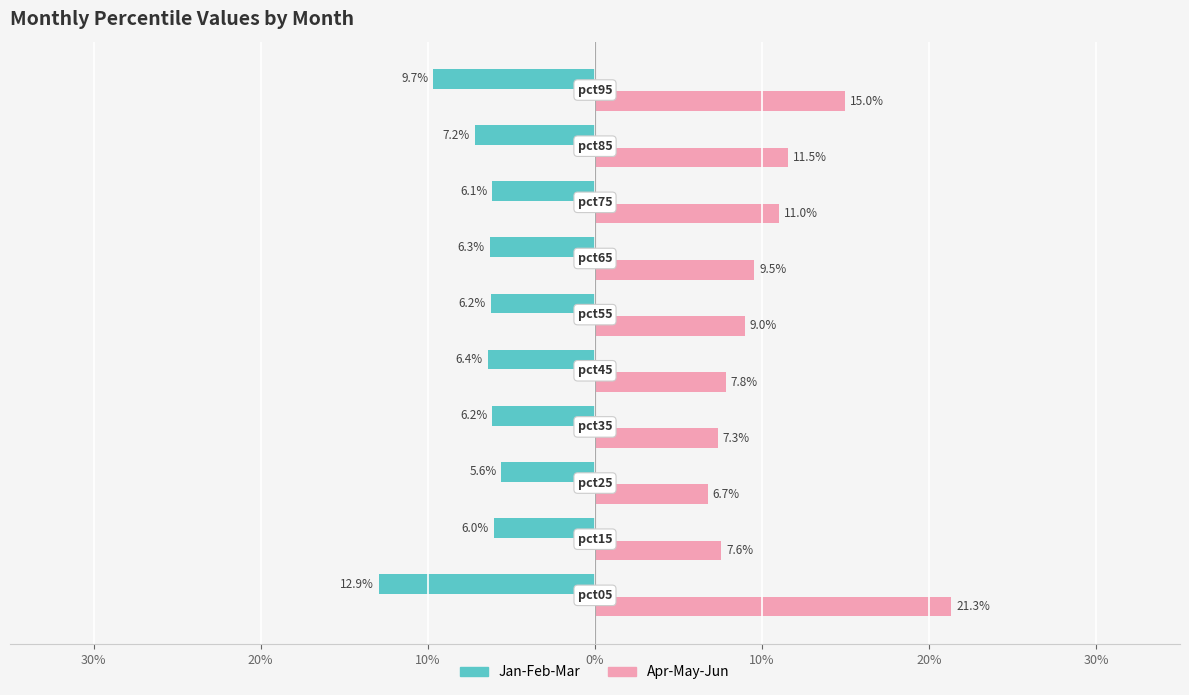

Count the number of data series in this chart.

2